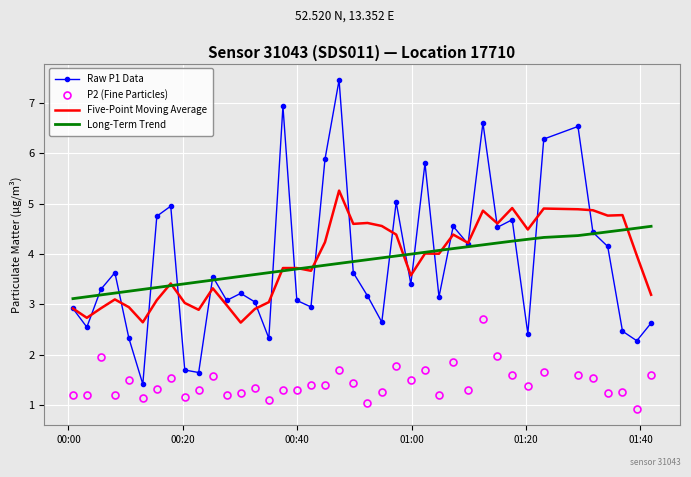

Which series has the widest spread of values?

Raw P1 Data